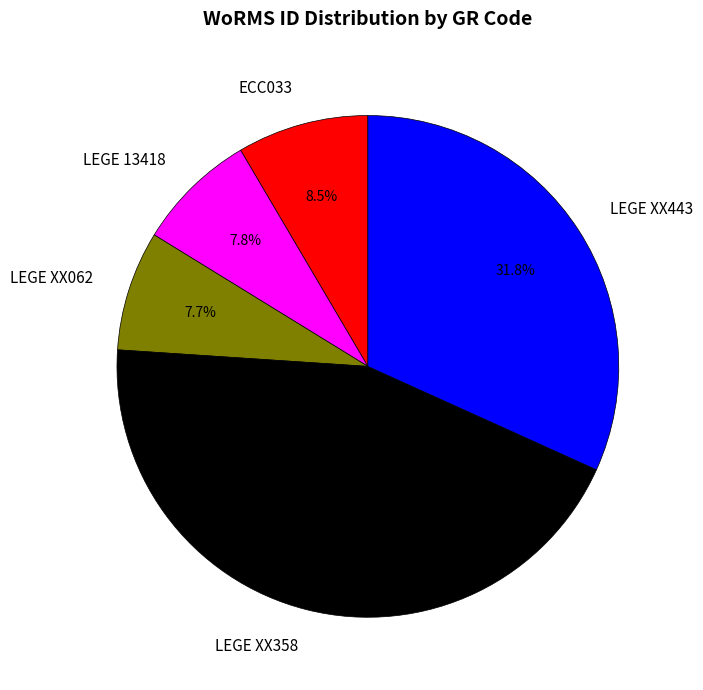

Is LEGE XX358 the majority of the pie?

No